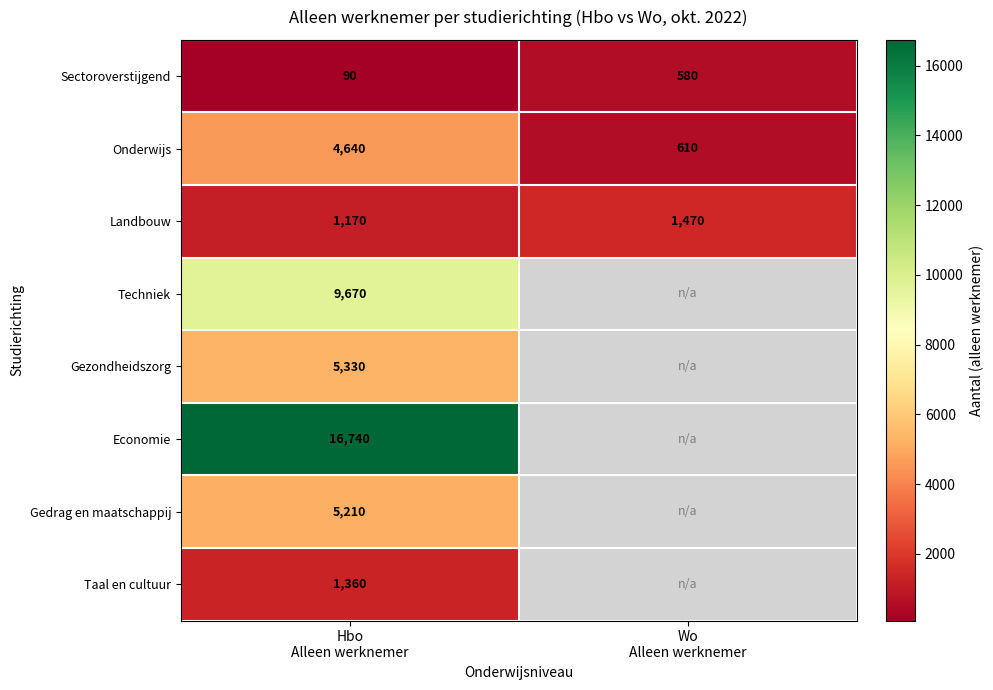

What is the average value of the Onderwijs series?

2625